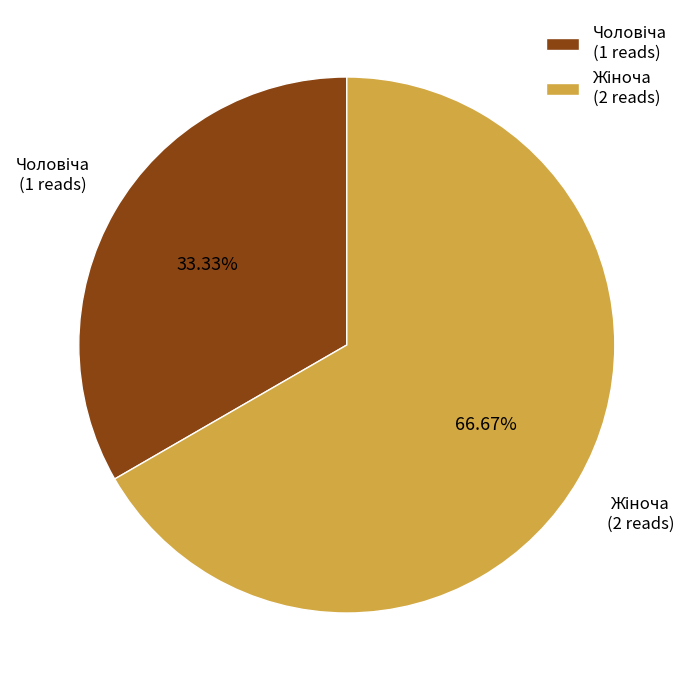

How many slices are in this pie chart?

2